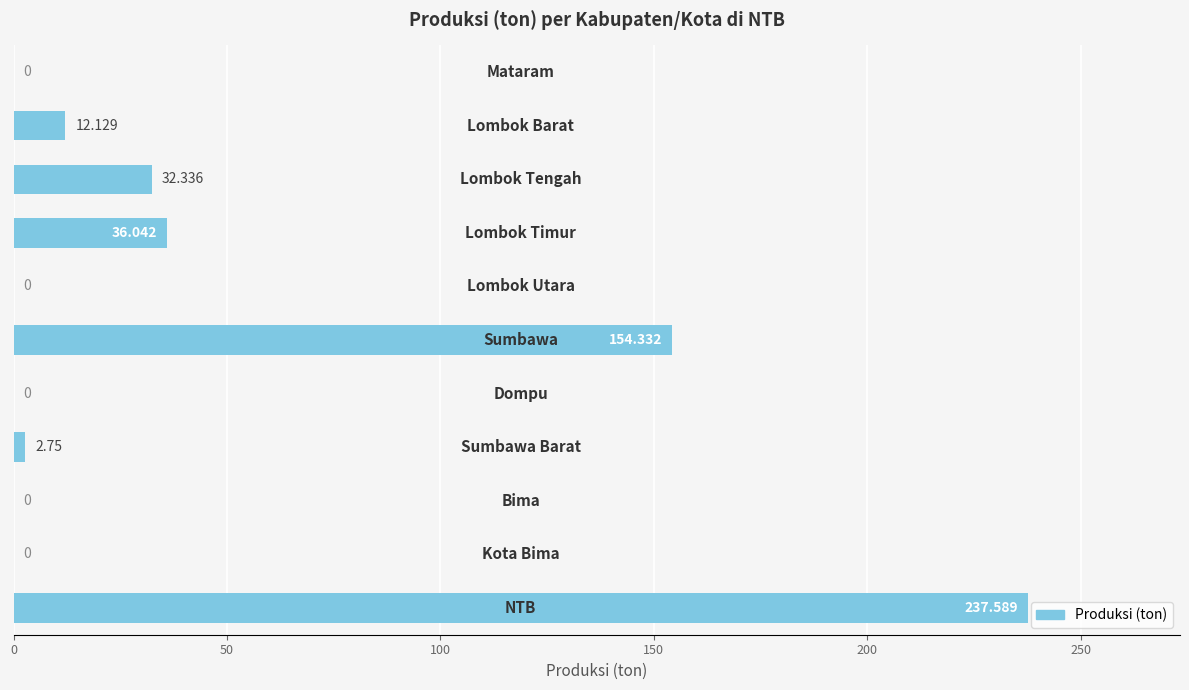

What is the sum of all values?

475.2